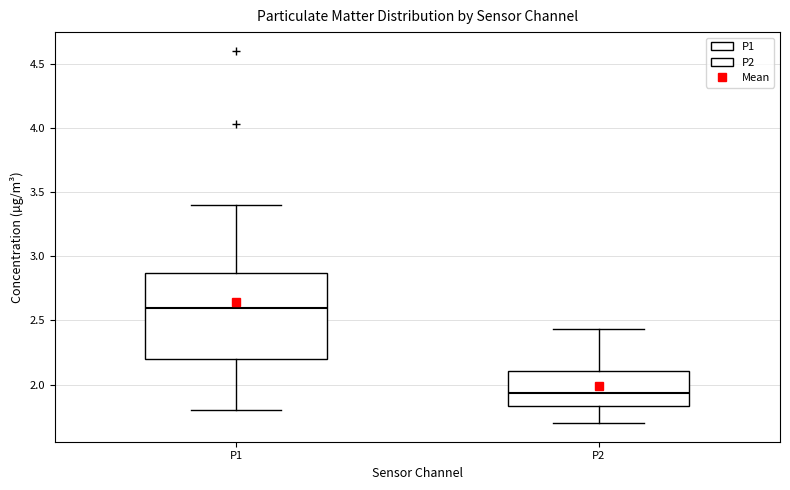

Which box's median line is the highest?

P1